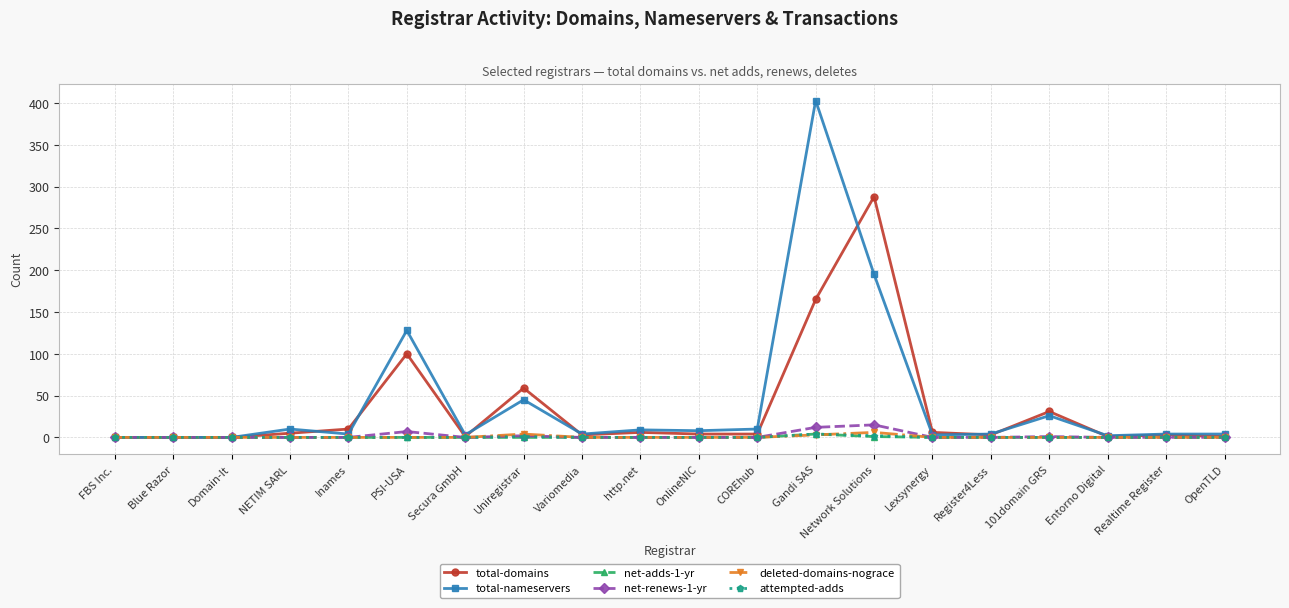

The total-domains series shows 79 at Gandi SAS. True or false?

False